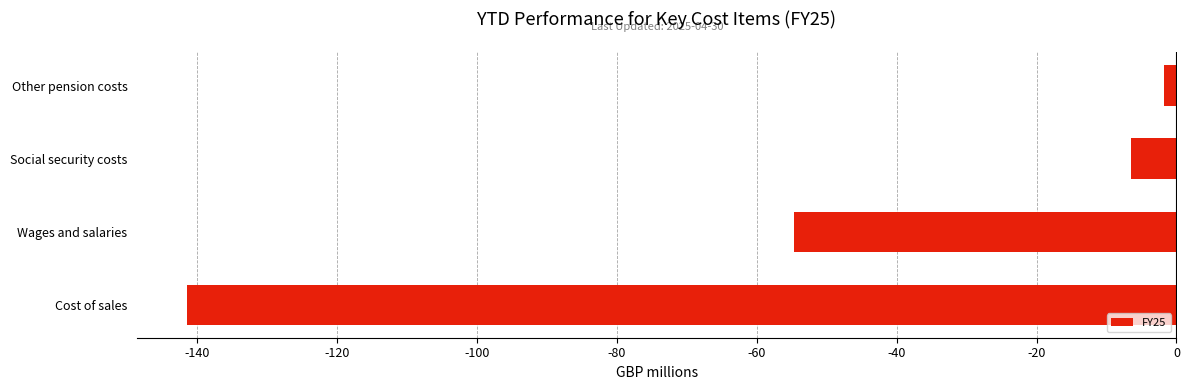

Count the number of values greater than -6.

1